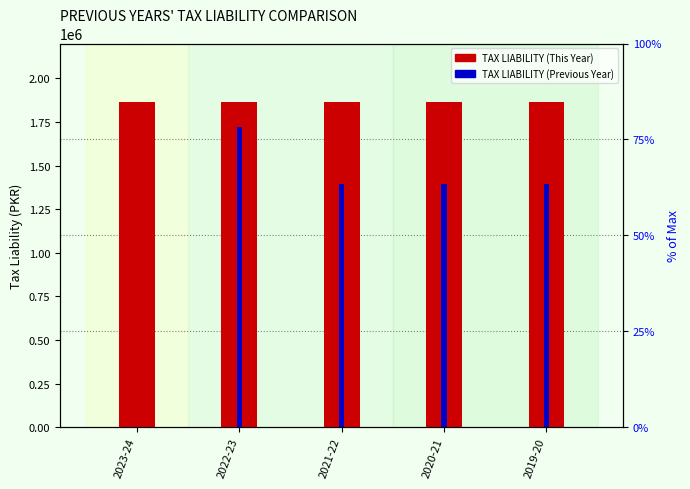

Between 2020-21 and 2022-23, which is larger?

2020-21